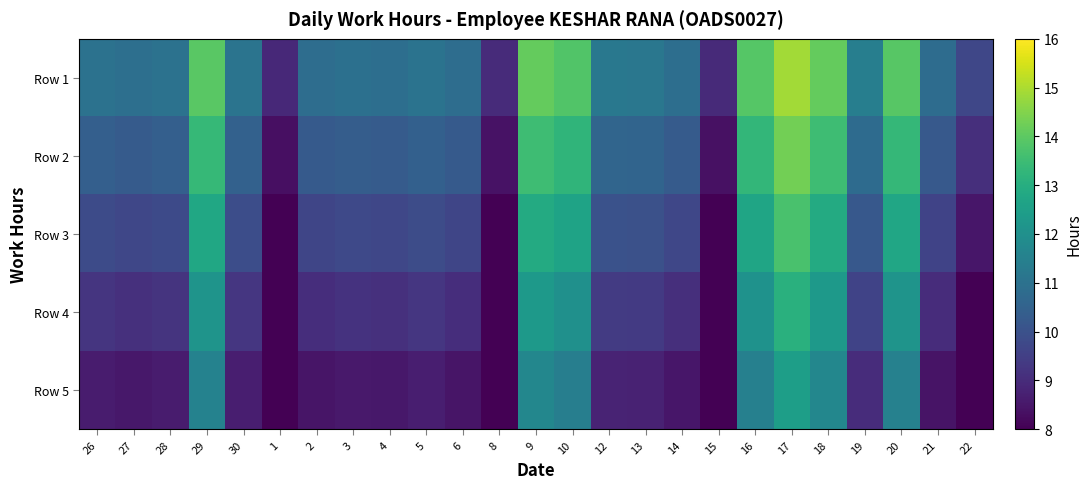

What is the difference between the highest and lowest values at 21?

2.4